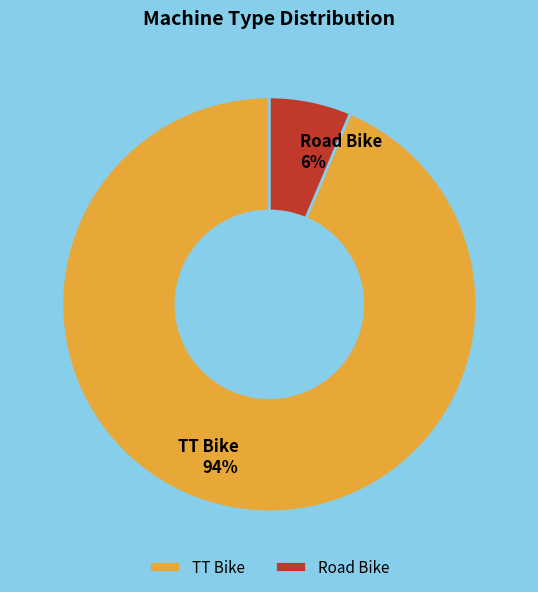

How many slices are in this pie chart?

2